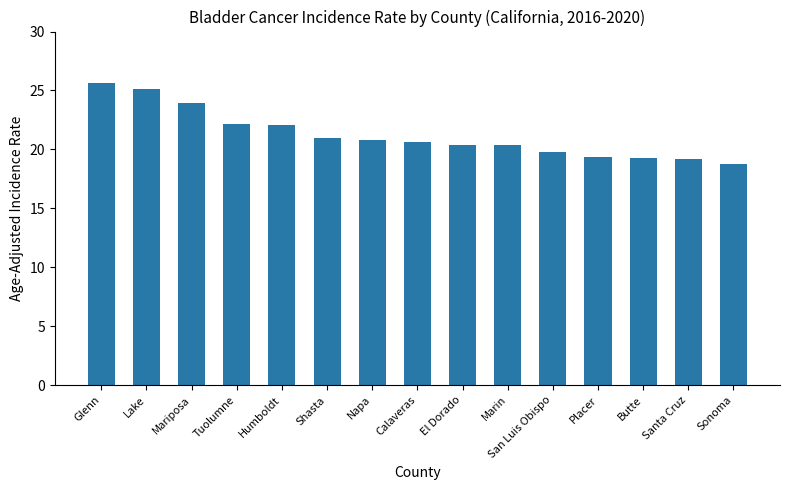

At which category does the chart reach its peak across all series?

Glenn